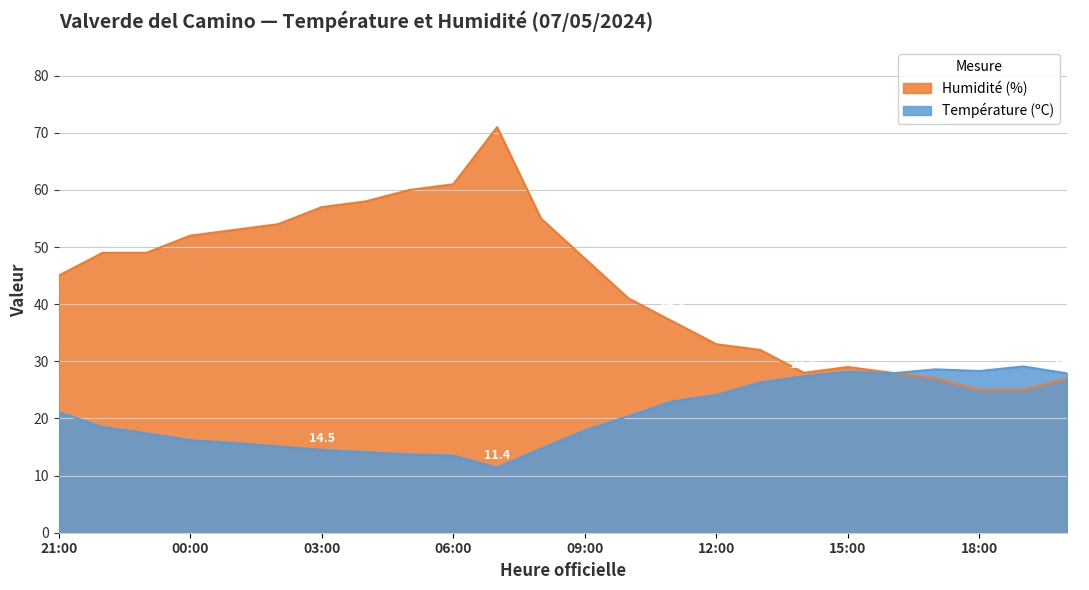

At which category does Température (ºC) reach its first local valley?

07:00